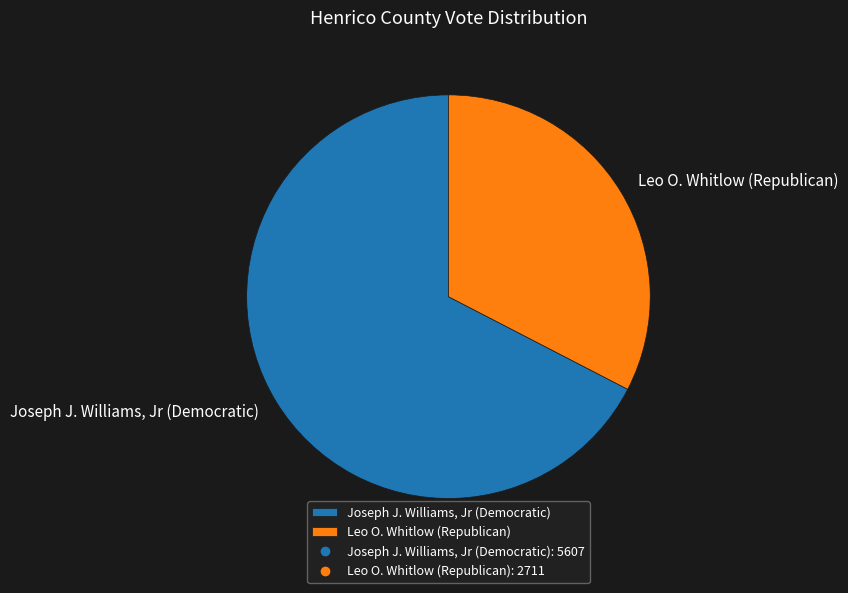

Which category has the smallest portion of the pie?

Leo O. Whitlow (Republican)